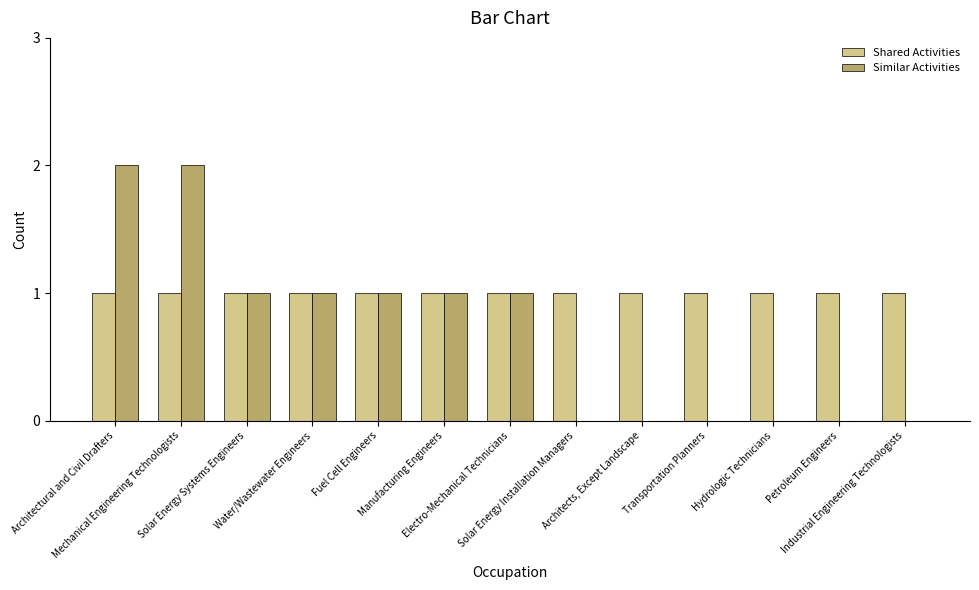

What is the sum of all Shared Activities values?

13